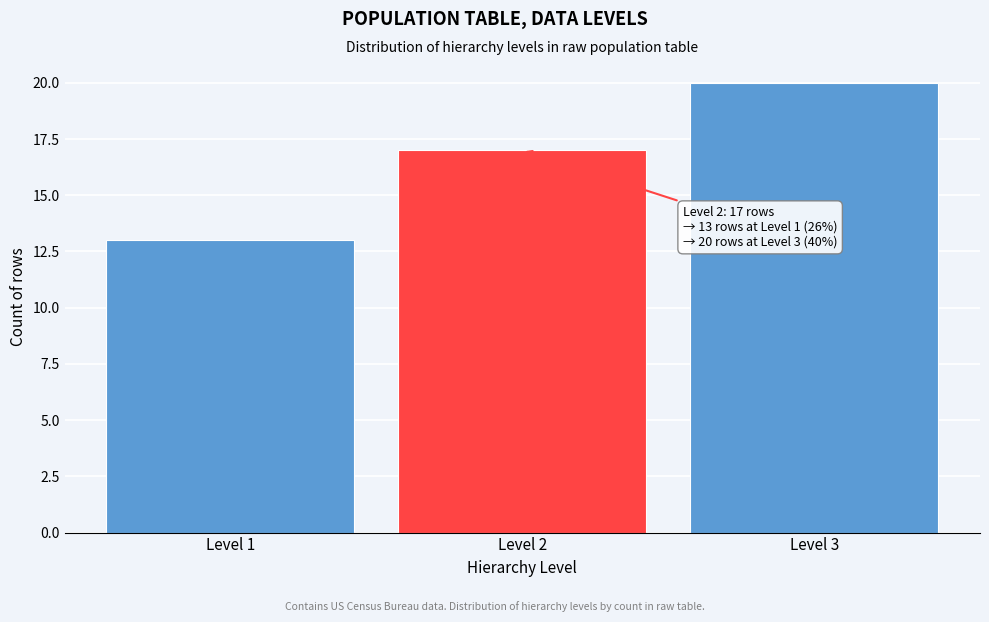

Reading right to left, list all the values displayed in this chart.

Level 3=20	Level 2=17	Level 1=13